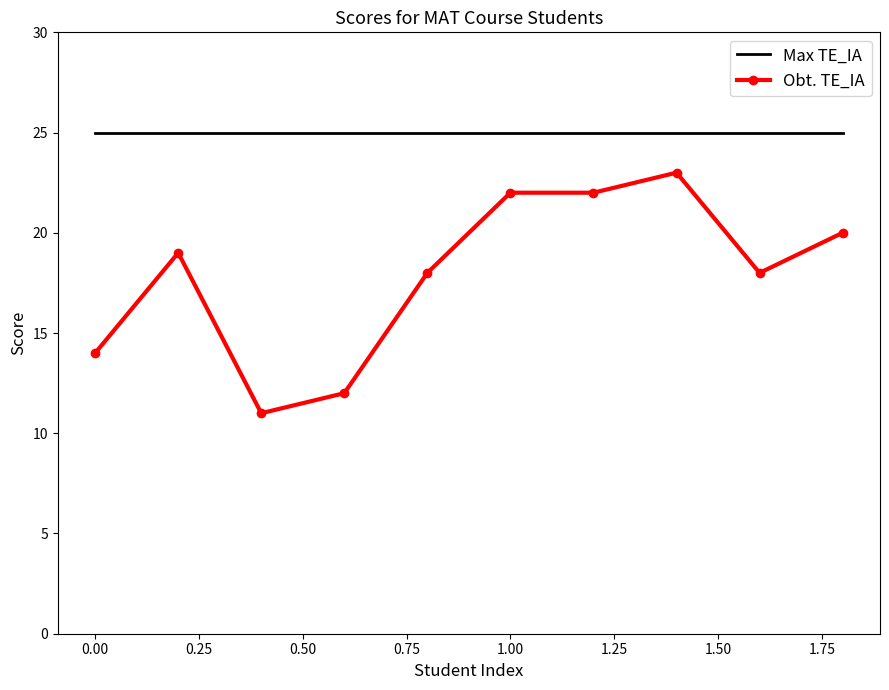

List the series in order of their overall mean, lowest first.

Obt. TE_IA, Max TE_IA